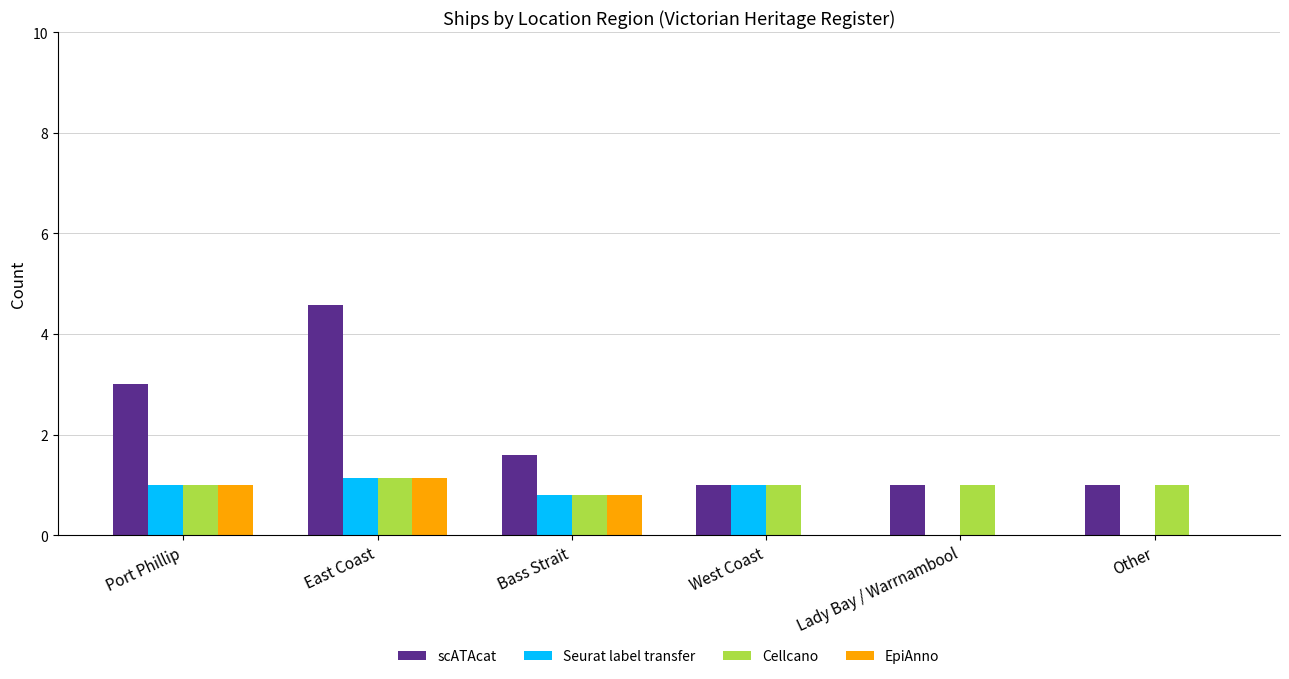

How many data points does each series have?

6